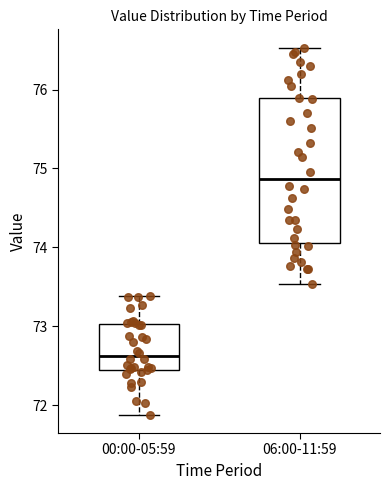

Comparing the boxes themselves (not the whiskers), which one is the tallest?

06:00-11:59